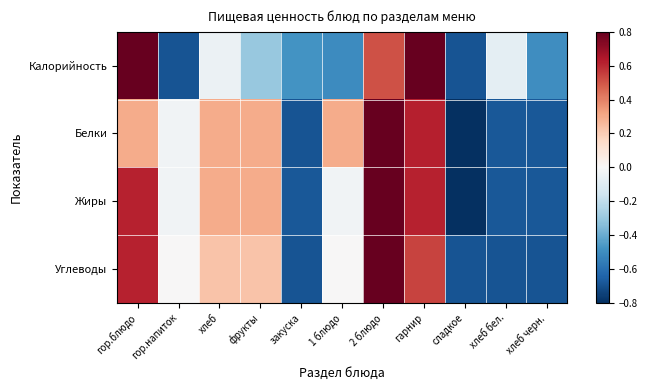

Which series has the widest spread of values?

Белки